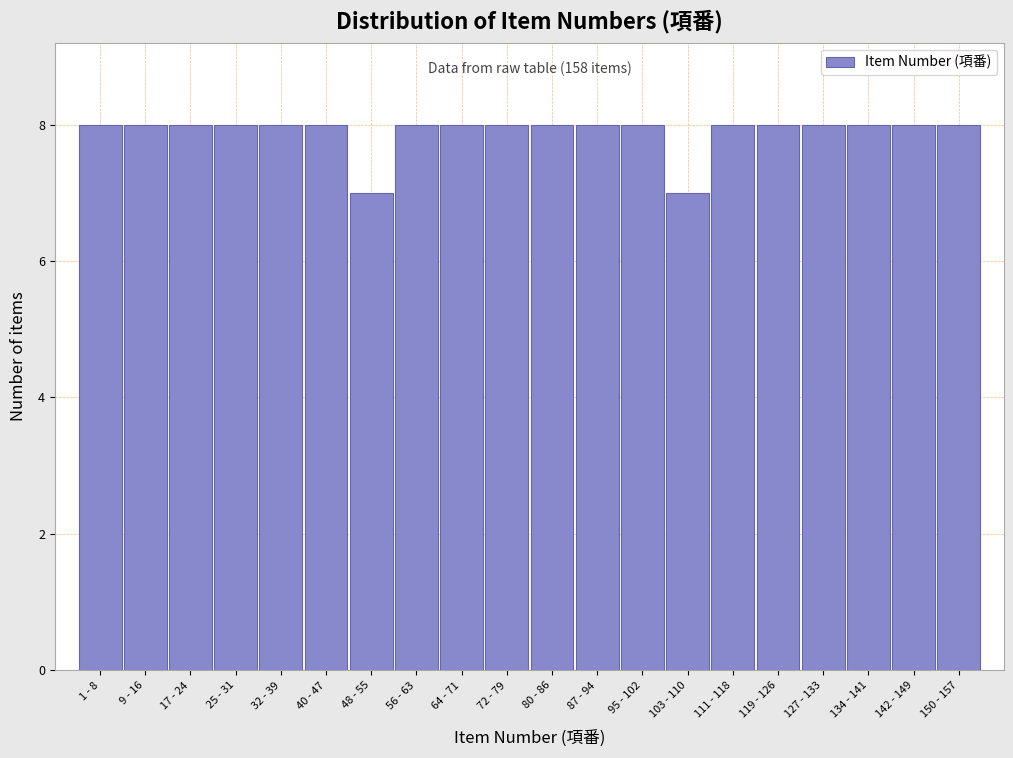

Reading left to right, list all the values displayed in this chart.

1 - 8=8	9 - 16=8	17 - 24=8	25 - 31=8	32 - 39=8	40 - 47=8	48 - 55=7	56 - 63=8	64 - 71=8	72 - 79=8	80 - 86=8	87 - 94=8	95 - 102=8	103 - 110=7	111 - 118=8	119 - 126=8	127 - 133=8	134 - 141=8	142 - 149=8	150 - 157=8